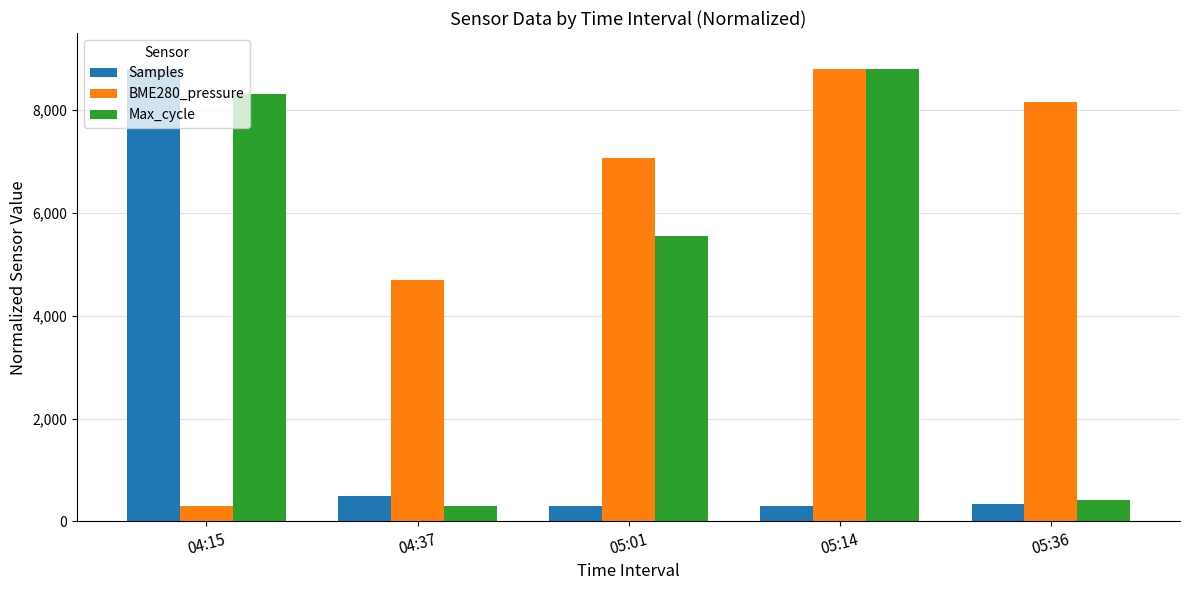

What is the spread (max minus min) of values at 05:01?

6771.2